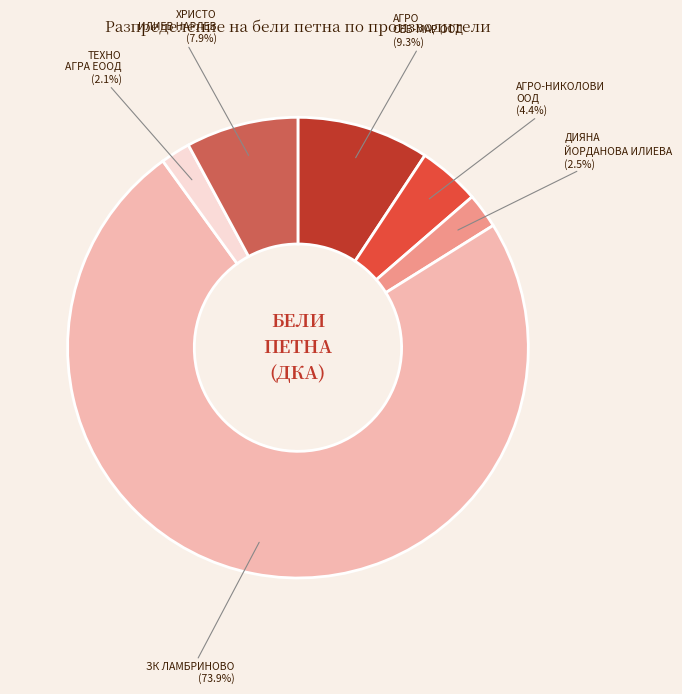

To the nearest percent, what is the average slice percentage?

17%